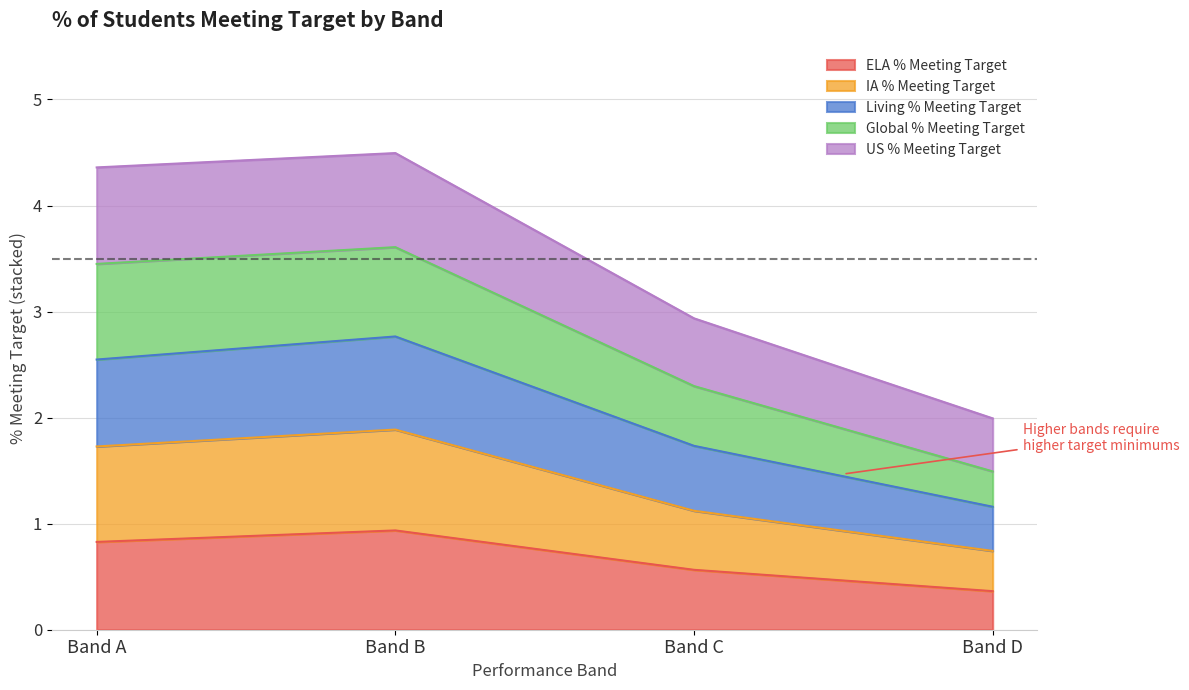

The ELA % Meeting Target series shows 0.8 at Band C. True or false?

False